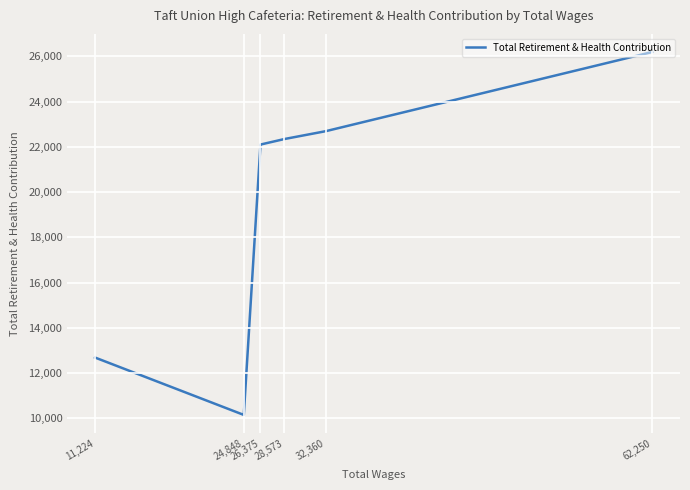

Where is the first local minimum?

24,848